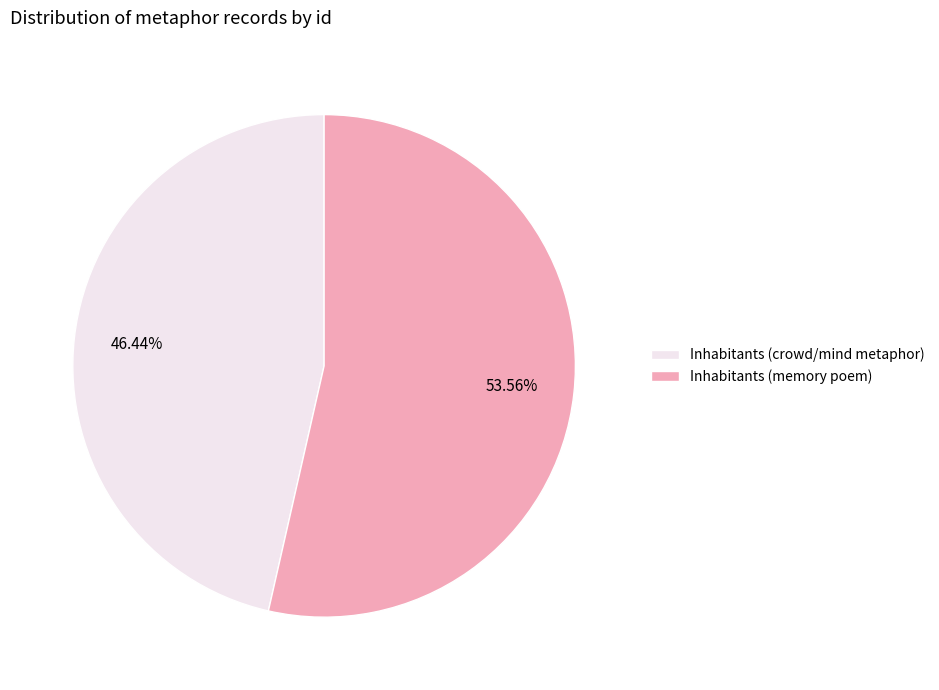

Does Inhabitants (memory poem) account for over 50% of the chart?

Yes